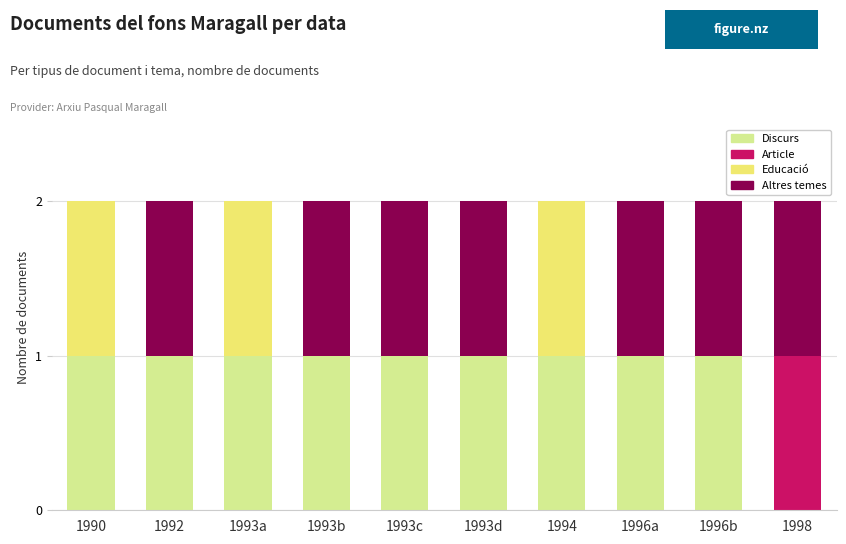

True or false: Discurs has a value of 1 at 1992.

True